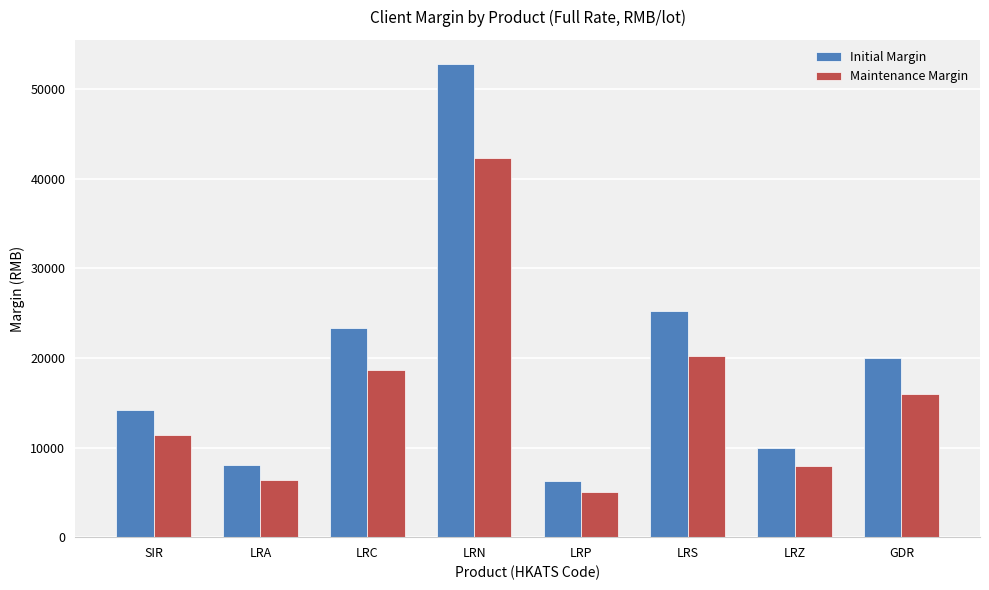

How many data points in Initial Margin are less than 19976?

4